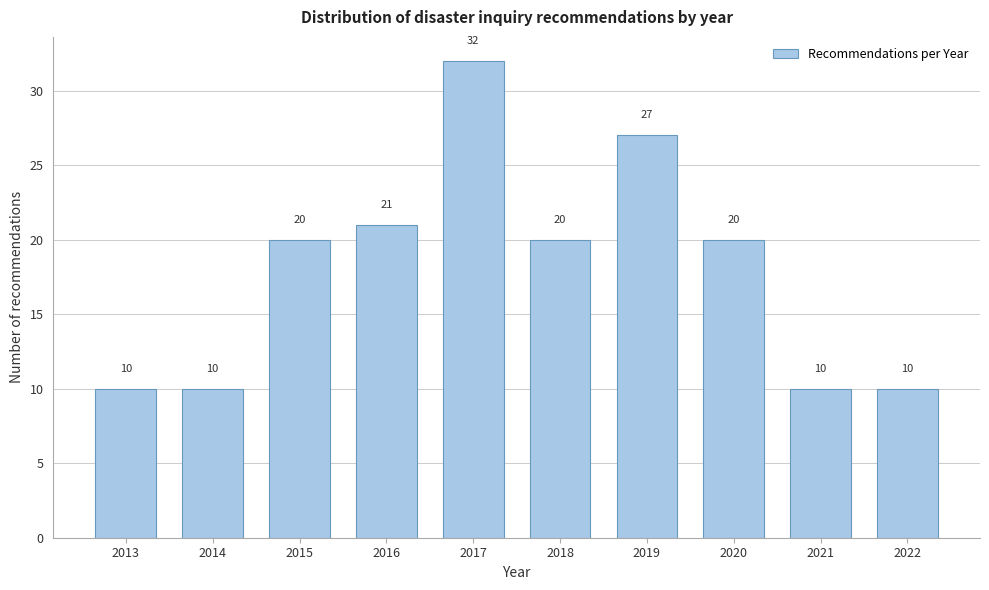

Reading left to right, what are all the values shown in this chart?

2013=10	2014=10	2015=20	2016=21	2017=32	2018=20	2019=27	2020=20	2021=10	2022=10